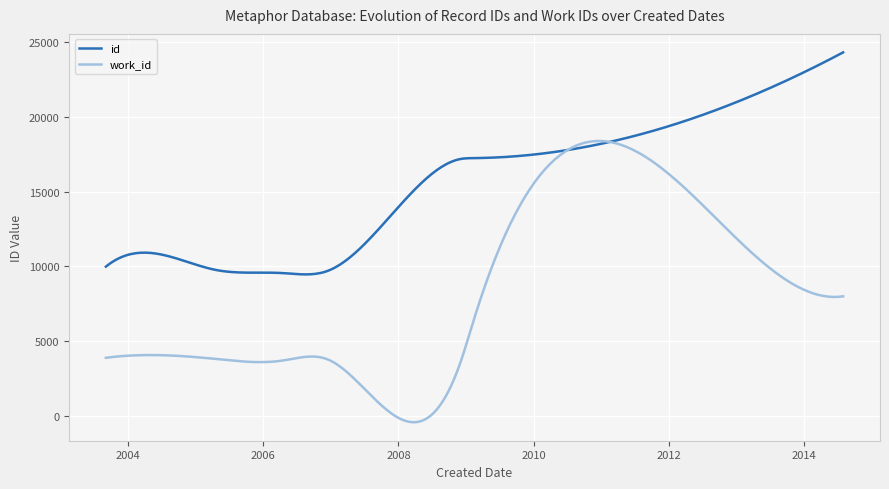

True or false: id and work_id cross at least once.

True